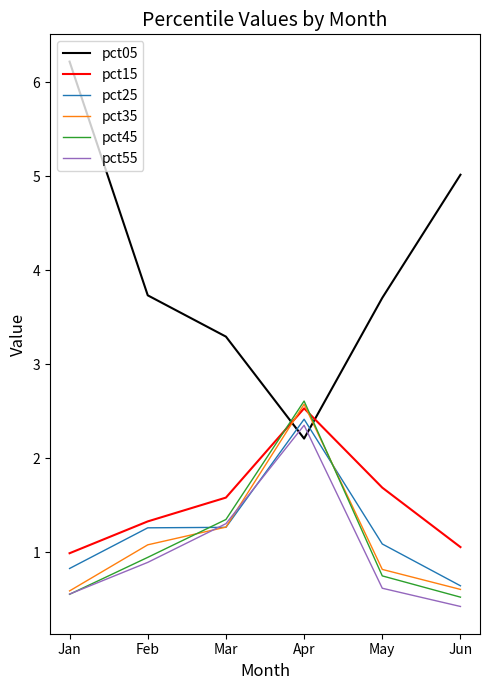

Does the chart display data point markers on the line(s)?

No